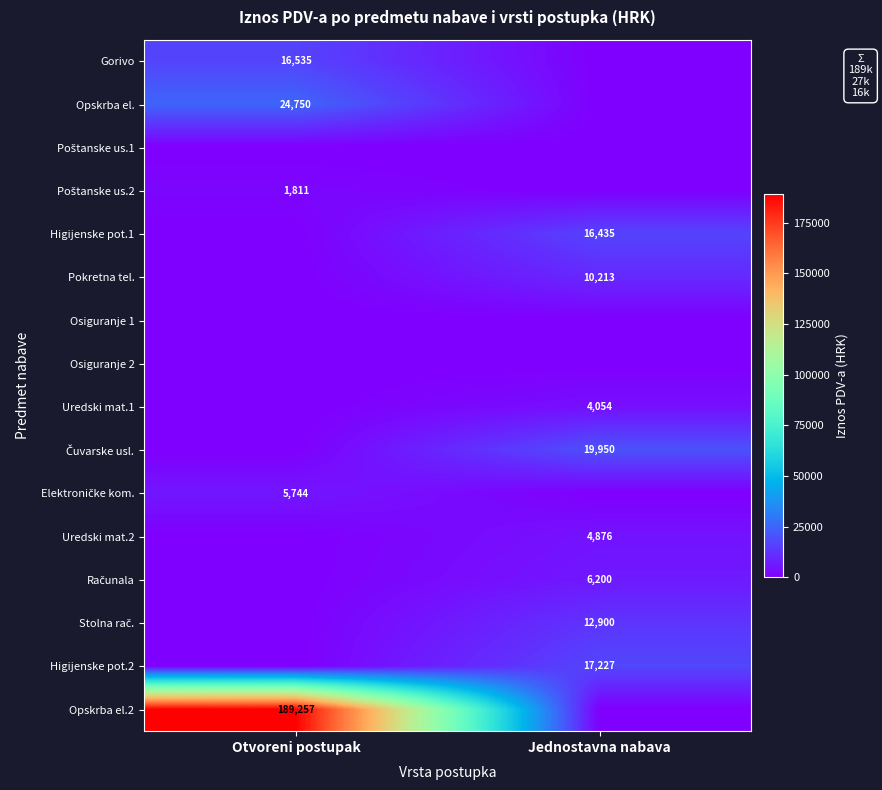

The value of Higijenske pot.1 at Jednostavna nabava is 5081. True or false?

False